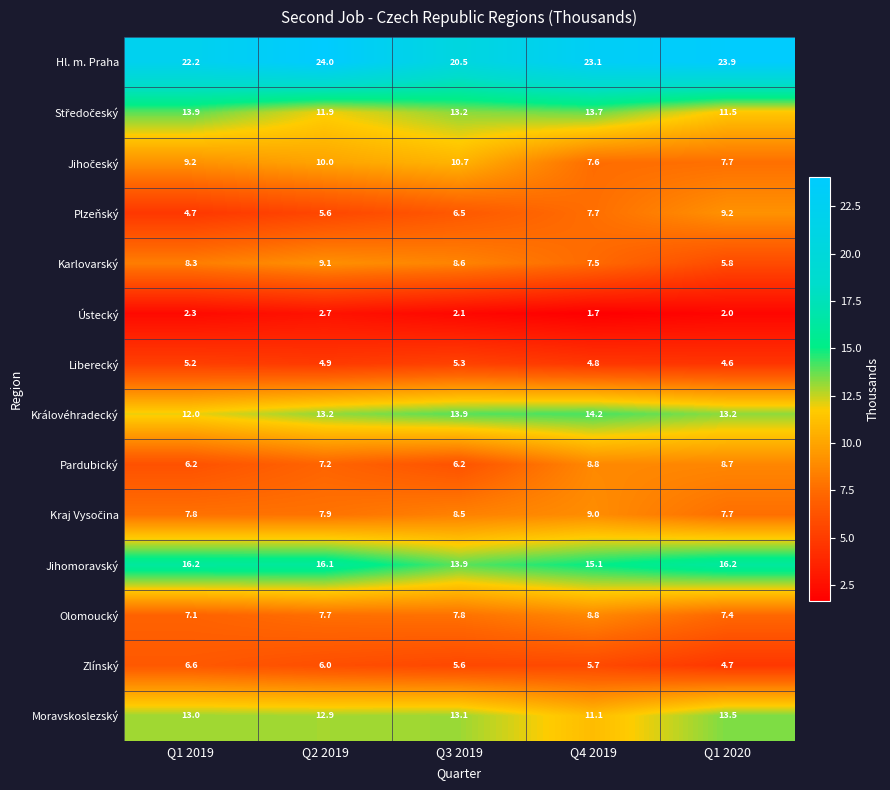

The value of Karlovarský at Q4 2019 is 4.8. True or false?

False